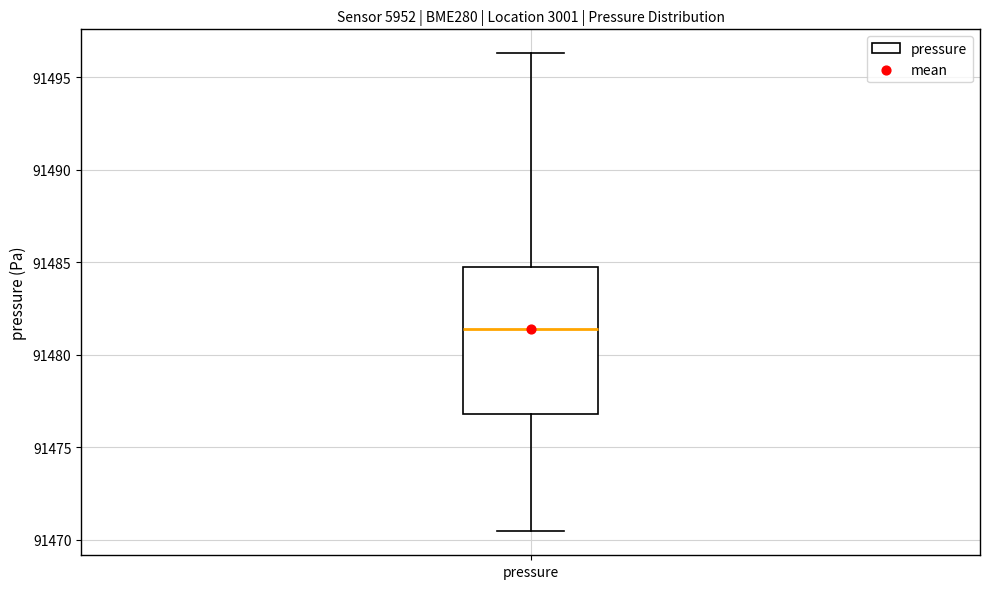

Where is the upper edge of the box for pressure on the y-axis? The values are not printed on the chart, so give them approximately, as read against the axis.

91485.0